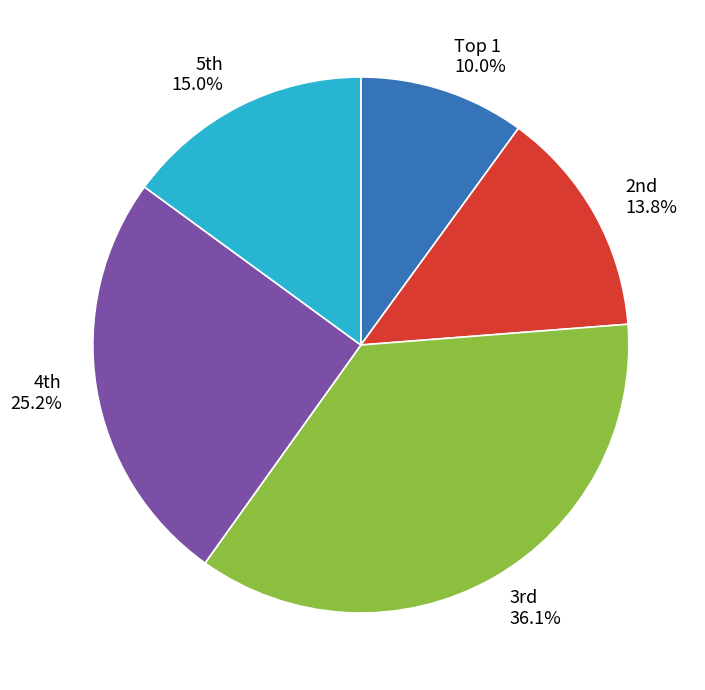

Does any single category account for the majority?

No